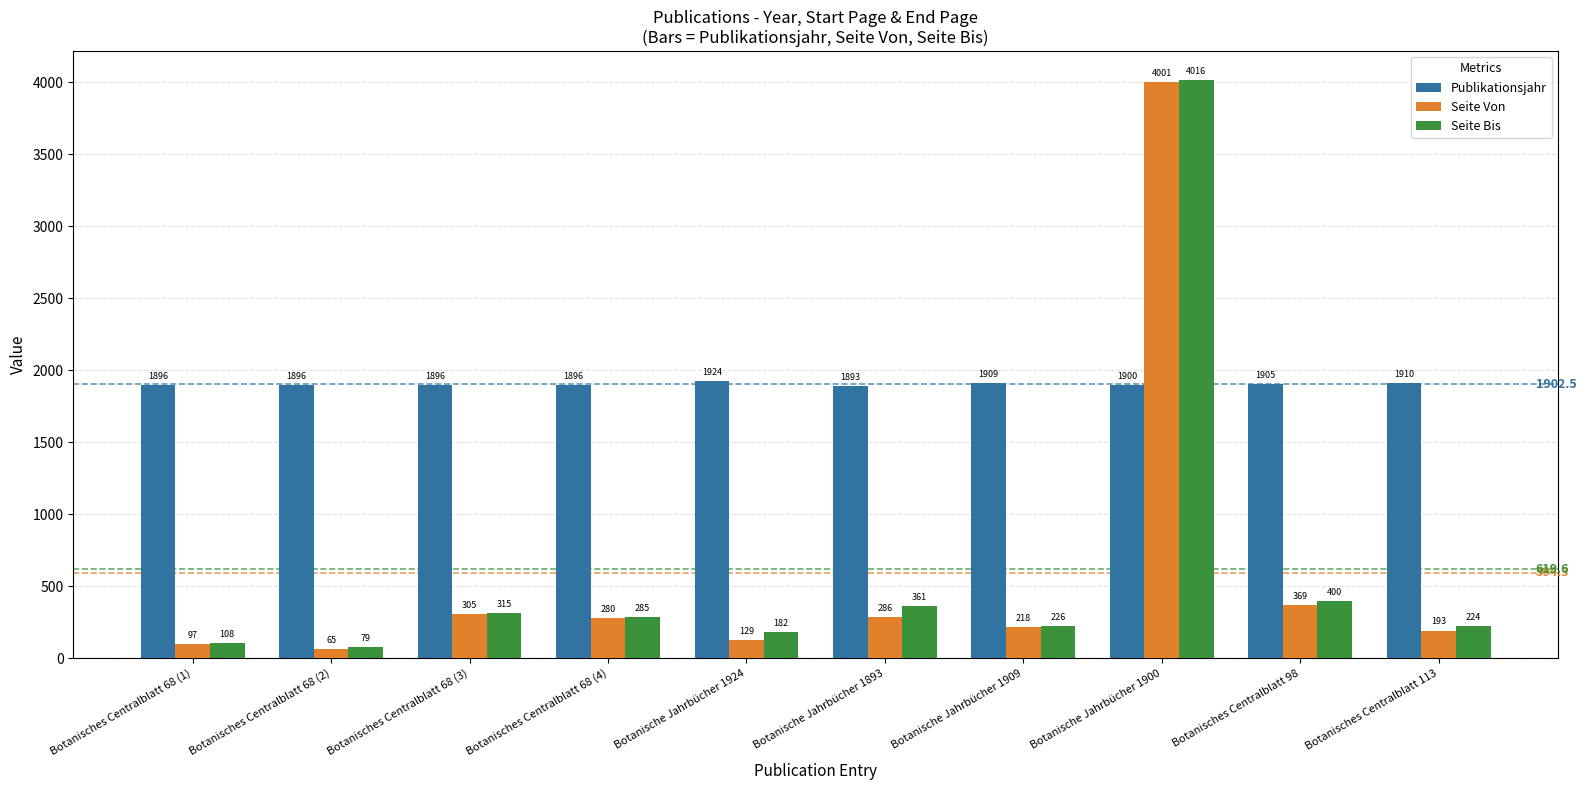

Reading right to left, transcribe all the data shown in this chart.

Publikationsjahr: 1910	1905	1900	1909	1893	1924	1896	1896	1896	1896
Seite Von: 193	369	4001	218	286	129	280	305	65	97
Seite Bis: 224	400	4016	226	361	182	285	315	79	108